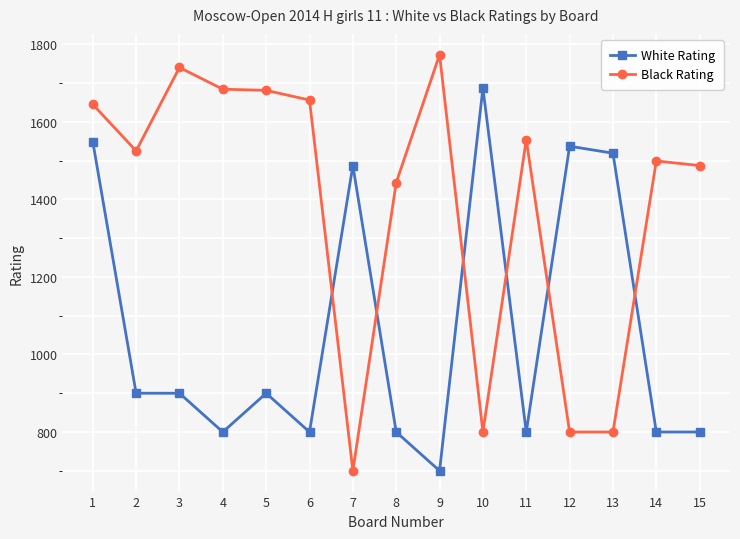

What are all the series names shown in the legend?

White Rating, Black Rating